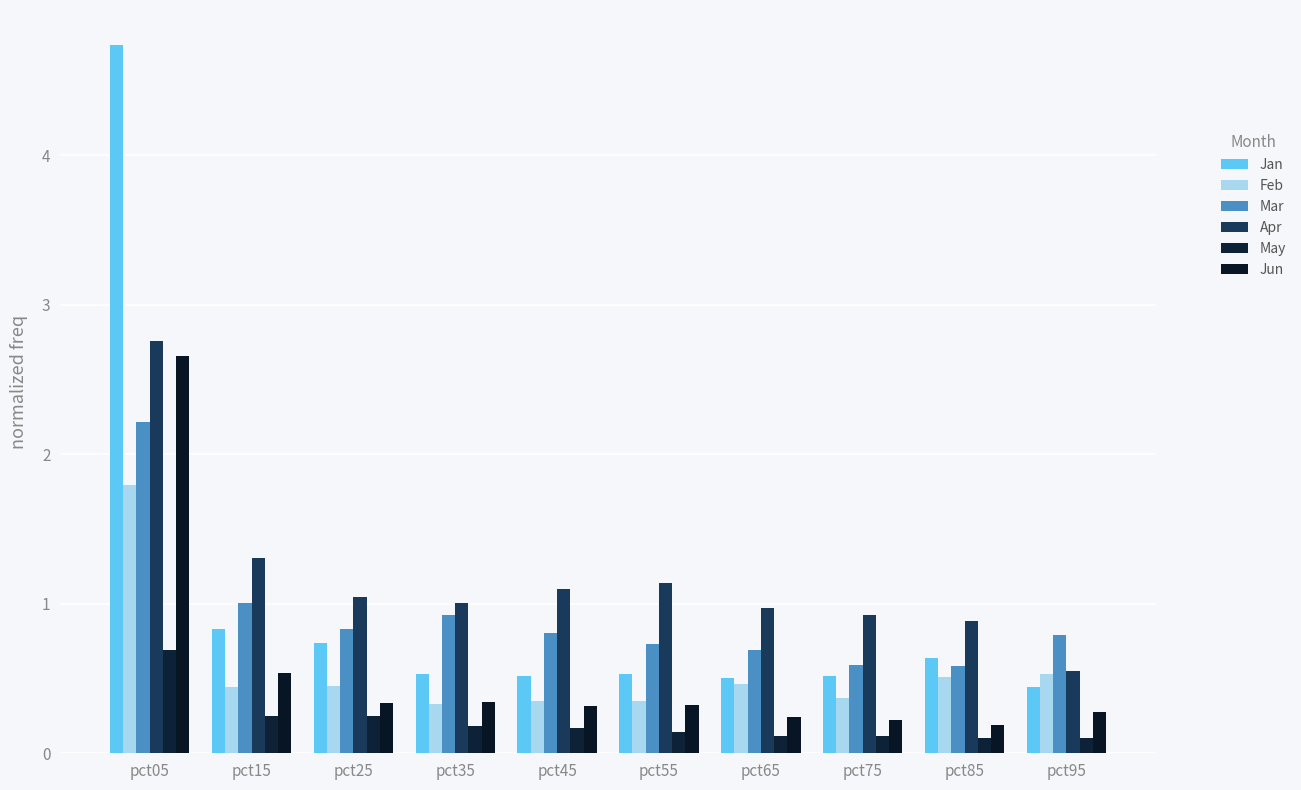

What is the value of the Mar bar at the 7th from the left?

0.7